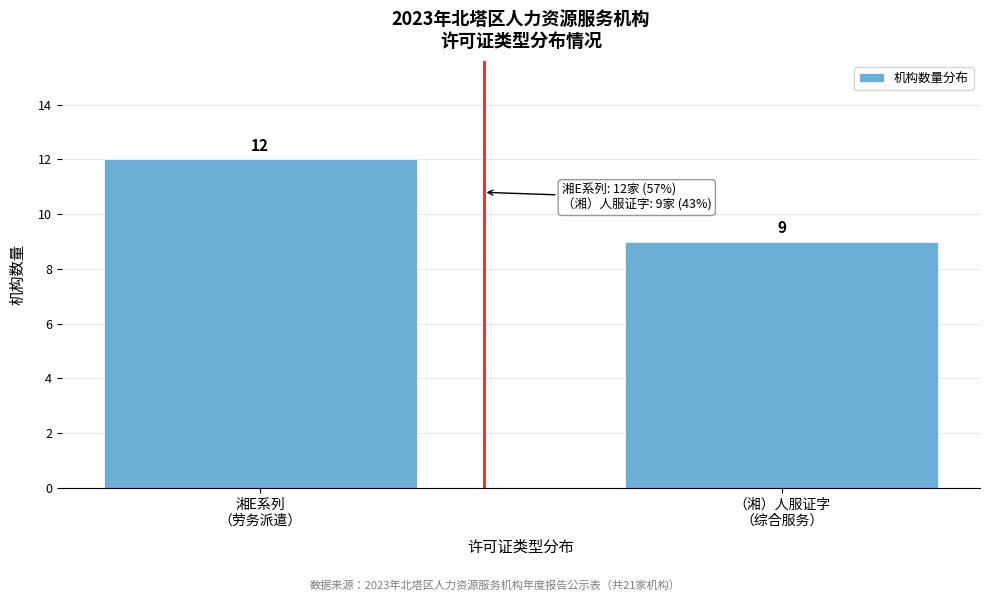

Reading right to left, list all the values displayed in this chart.

9	12